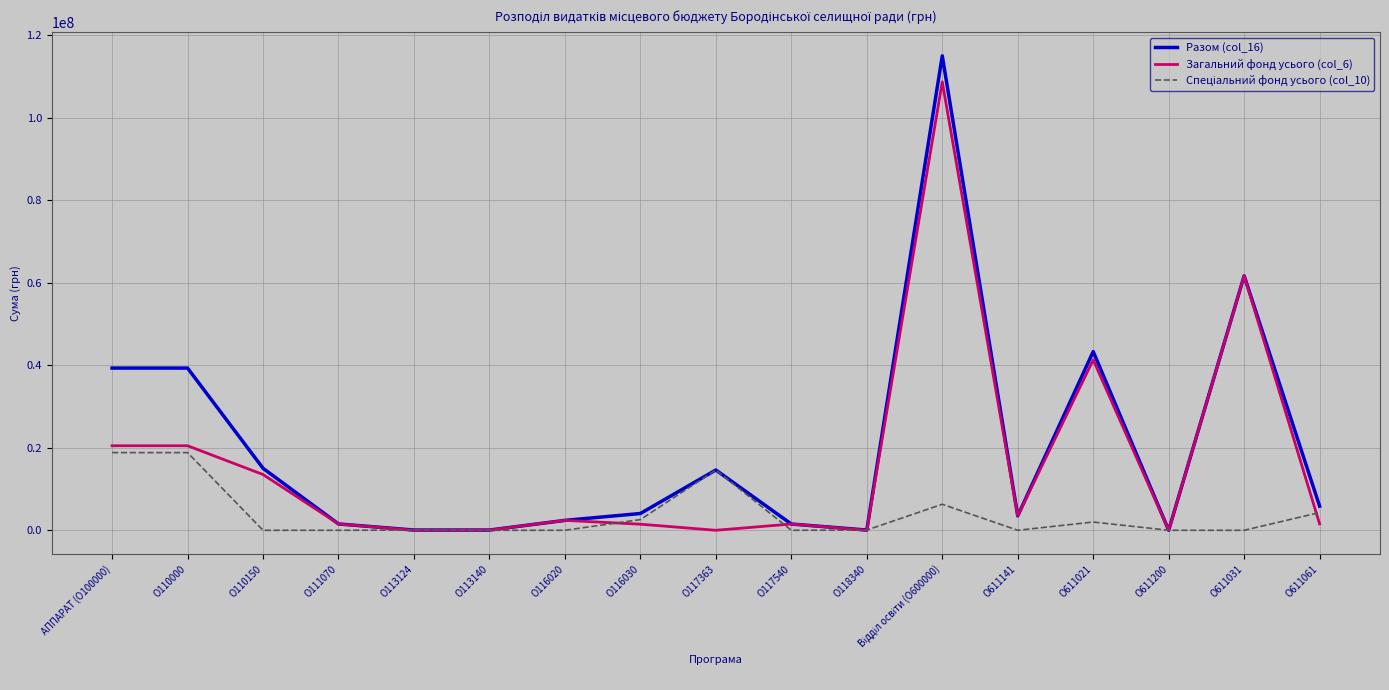

How many lines are shown in the chart?

3